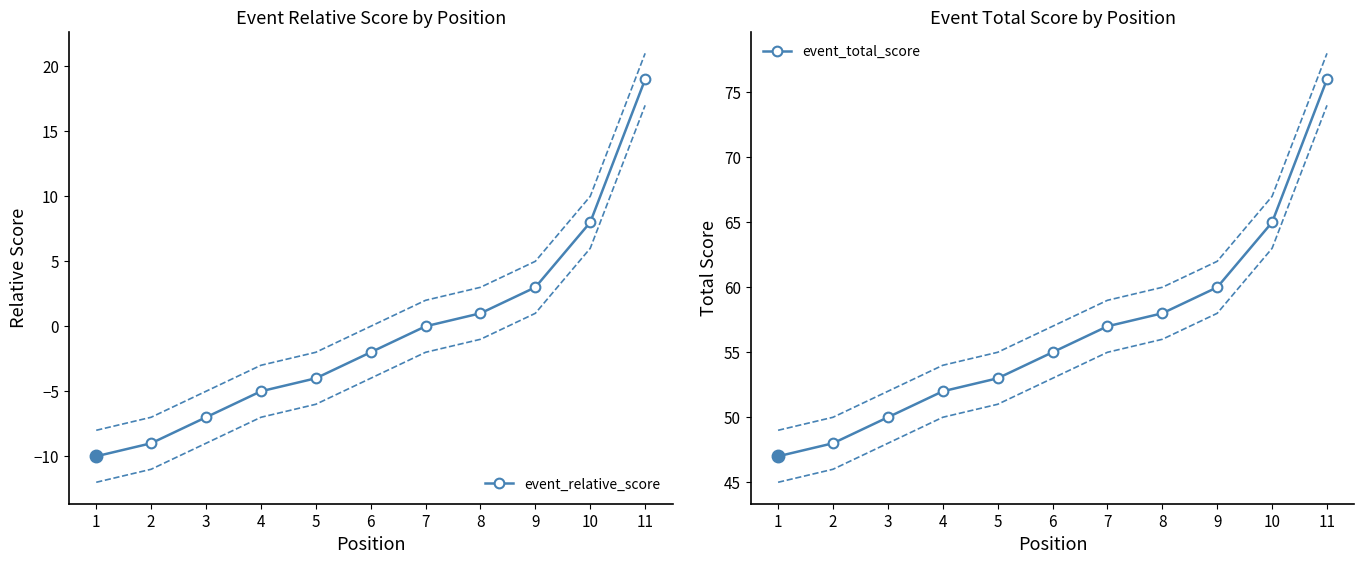

Which category has the highest value across all series?

11